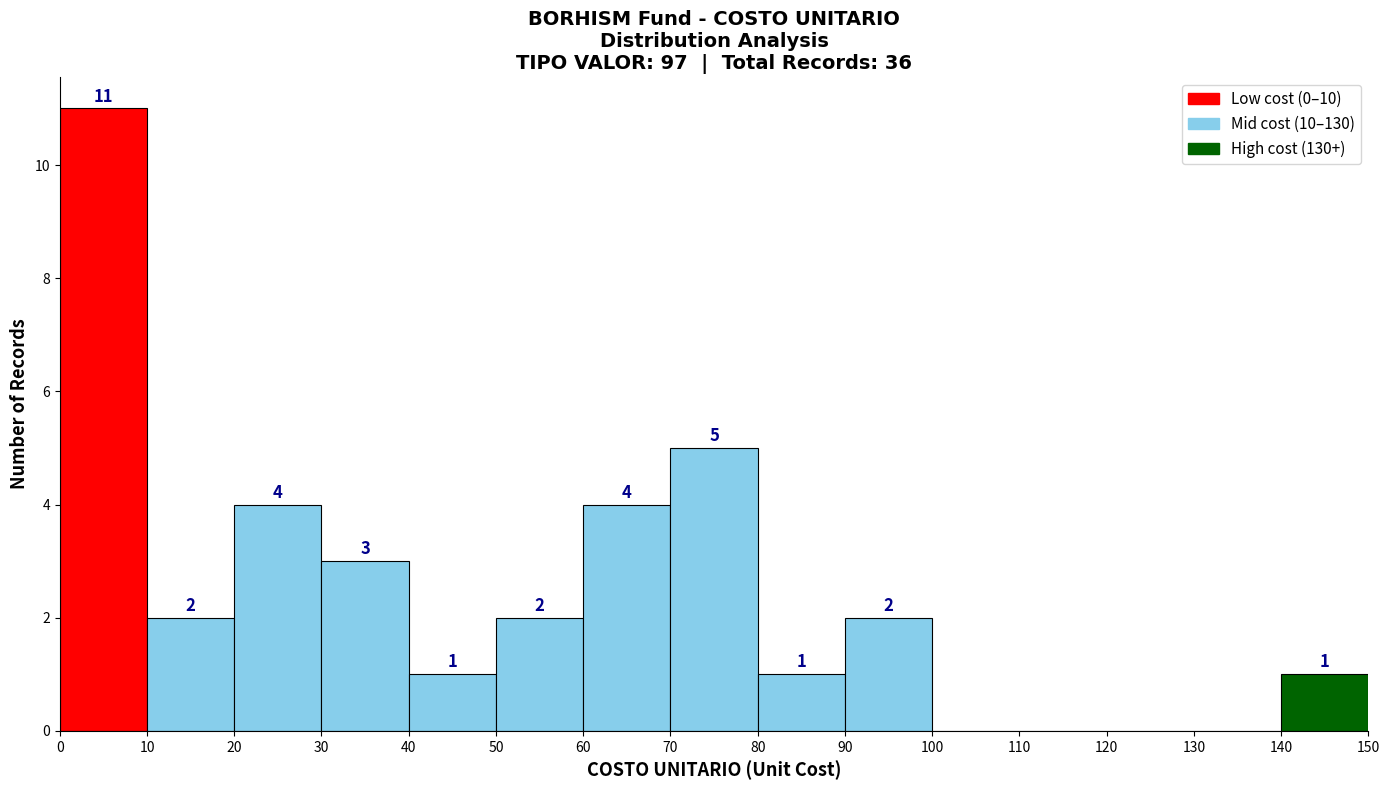

Over which range of the x-axis is the bar tallest?

0 to 10